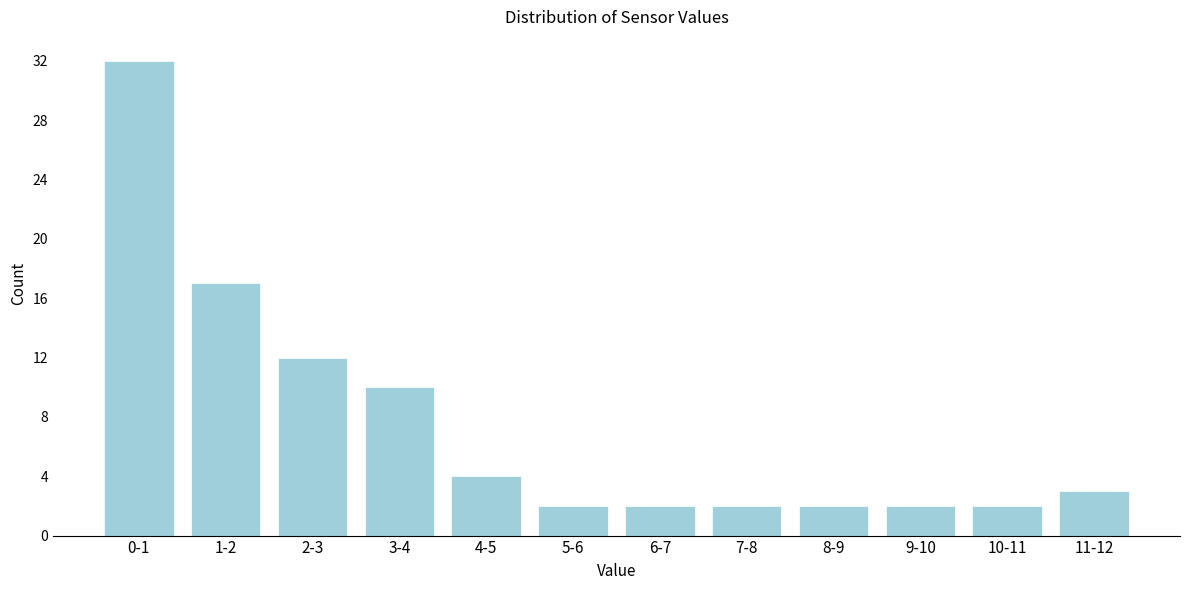

Reading left to right, what are all the values shown in this chart?

0-1=32	1-2=17	2-3=12	3-4=10	4-5=4	5-6=2	6-7=2	7-8=2	8-9=2	9-10=2	10-11=2	11-12=3